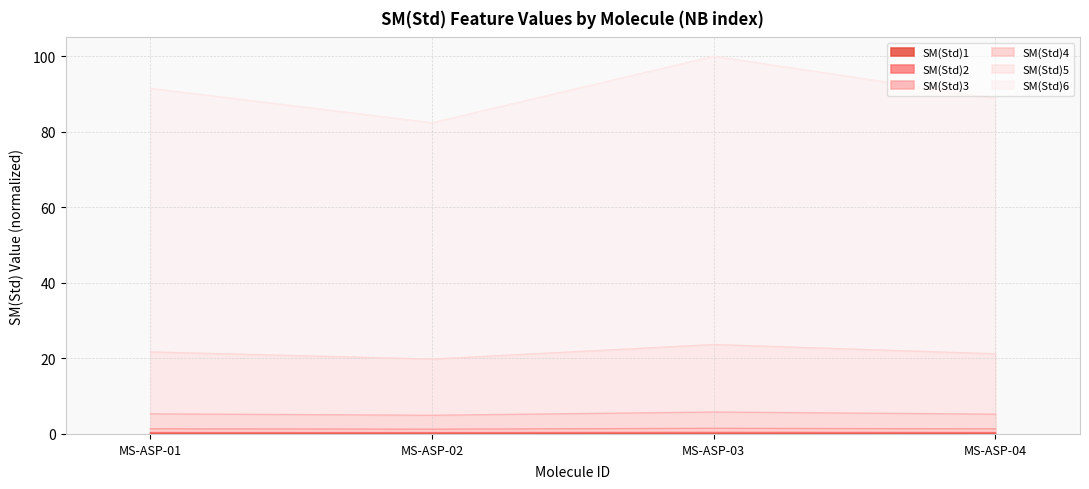

The SM(Std)1 series shows 0.1 at MS-ASP-02. True or false?

True